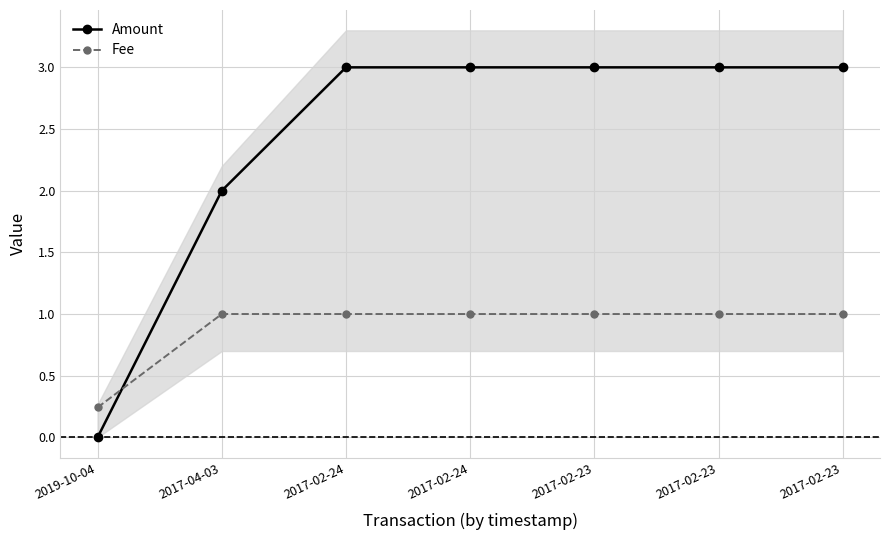

Which series has the widest spread of values?

Amount